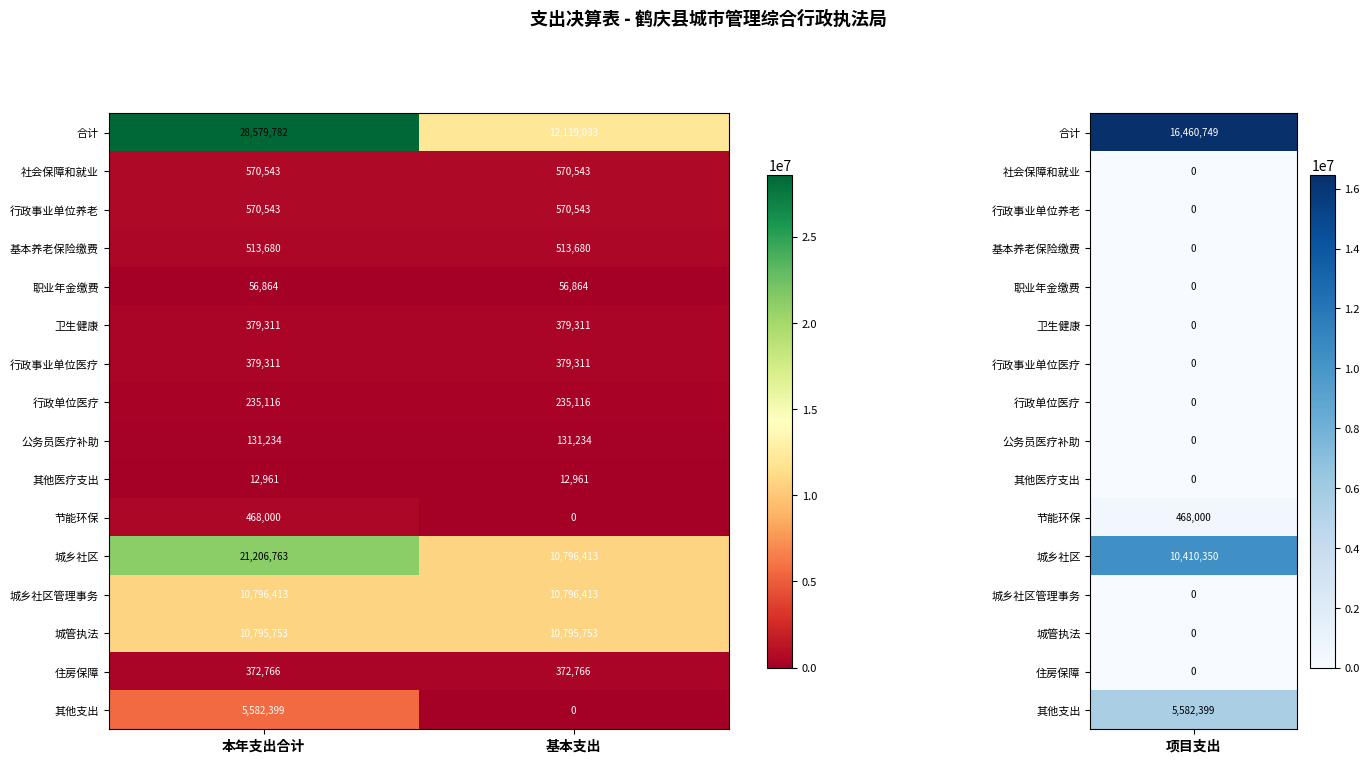

What is the total value across all series at 基本支出?

47729941